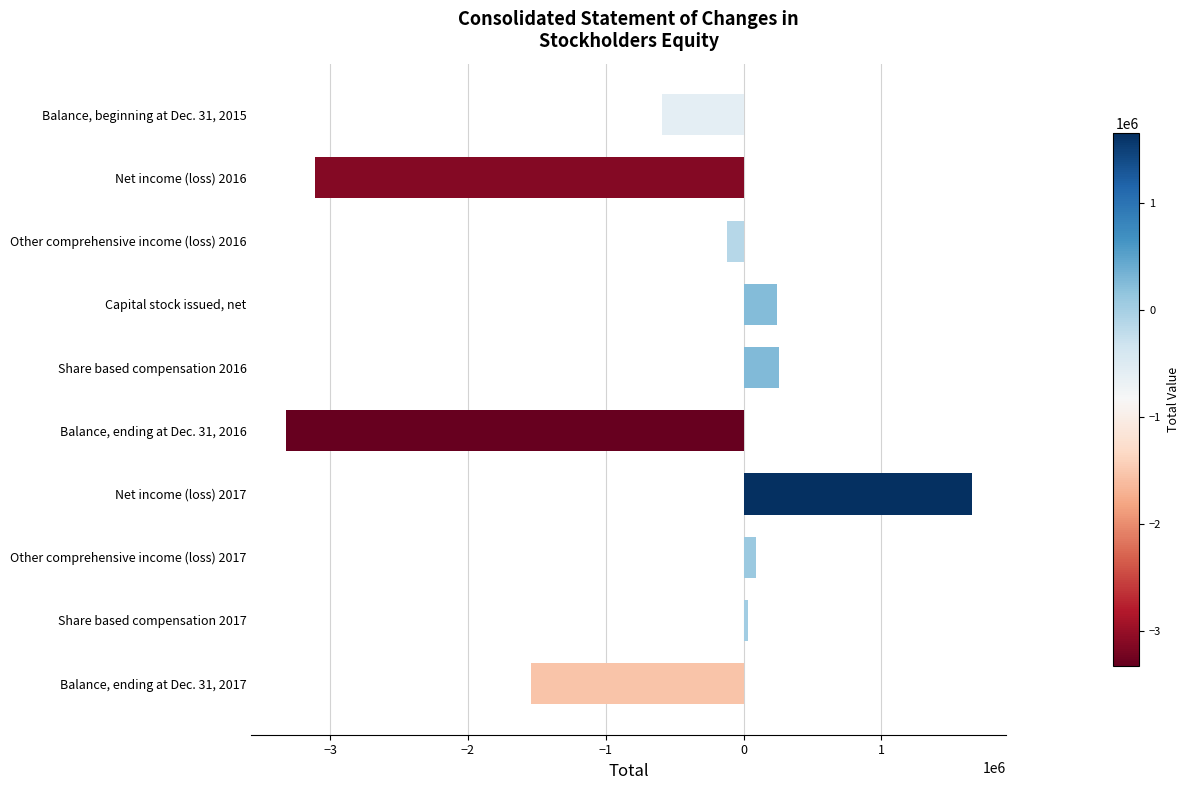

Are the bars grouped side by side (vs. stacked)?

No